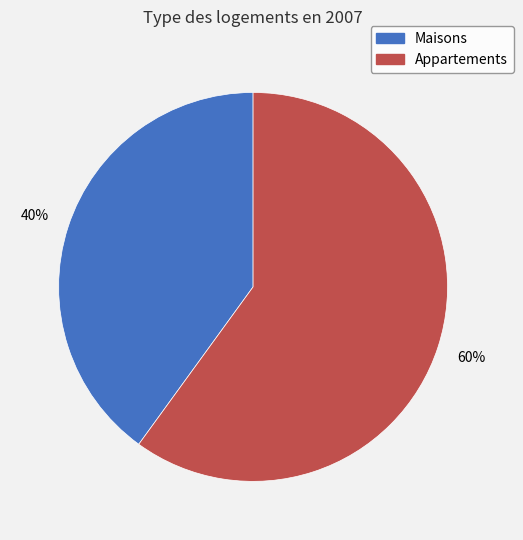

Is there a majority slice in this chart?

Yes